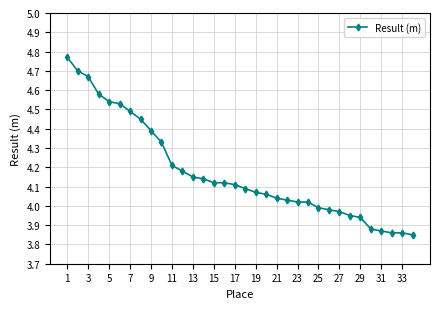

How many data points are above 4?

24